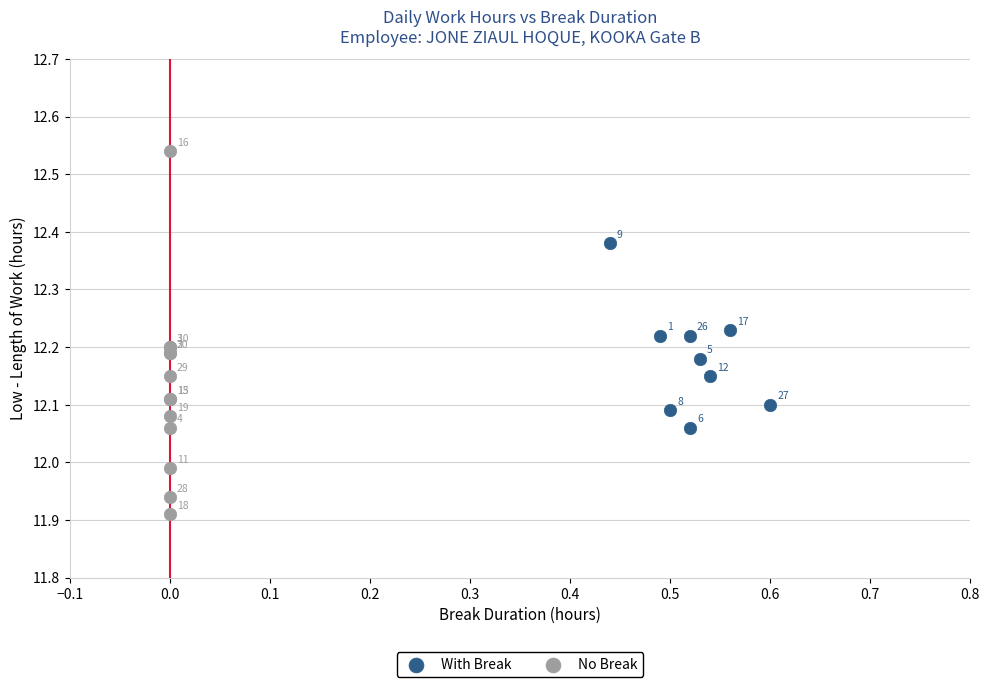

Which series has the widest spread of Y values?

No Break